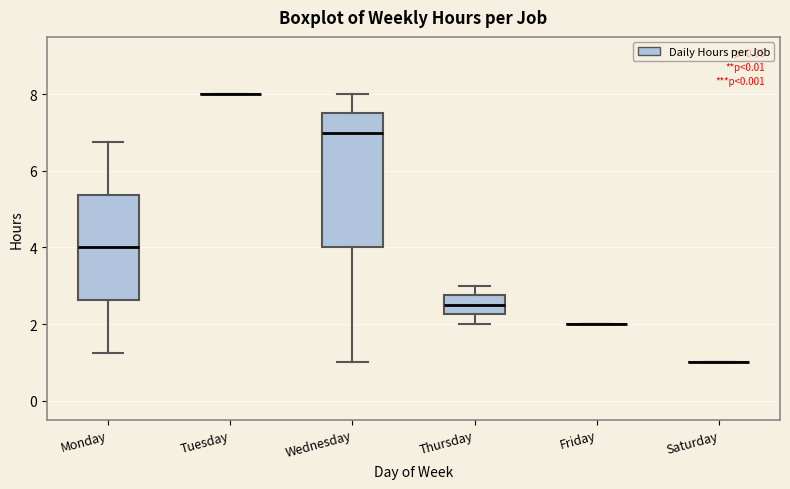

Where is the upper edge of the box for Wednesday on the y-axis? The values are not printed on the chart, so give them approximately, as read against the axis.

7.6